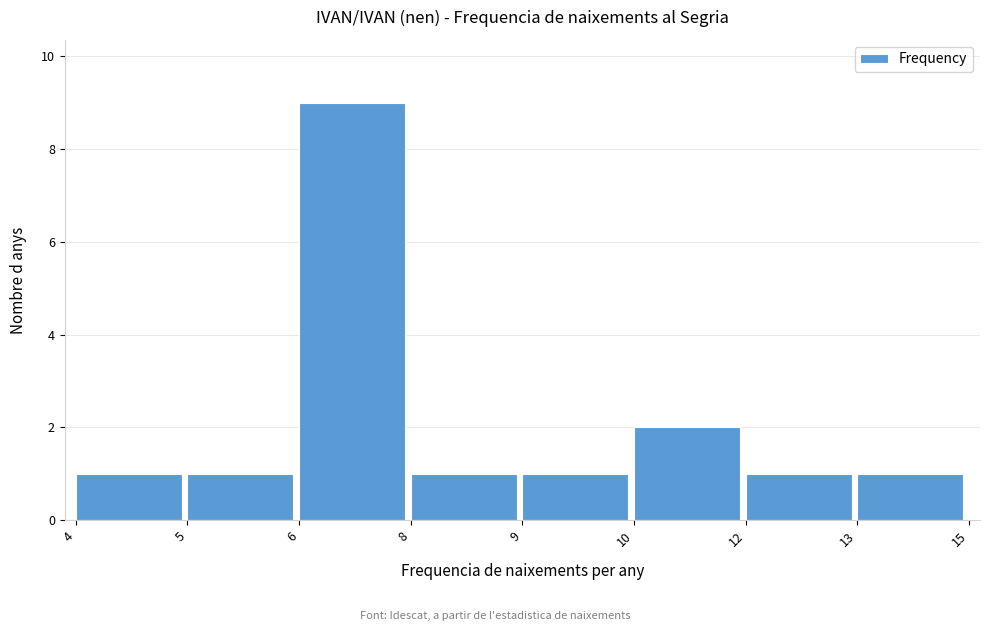

Reading left to right, list all the values displayed in this chart.

1	1	9	1	1	2	1	1